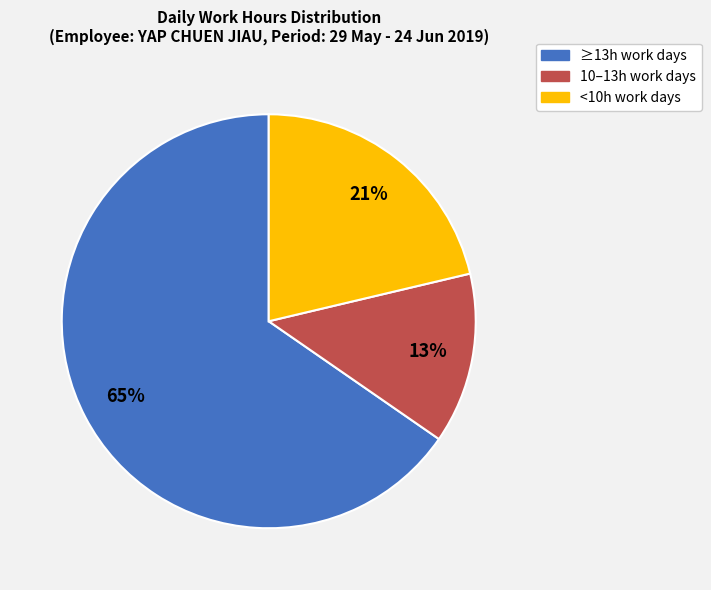

Count the number of slices in the pie.

3